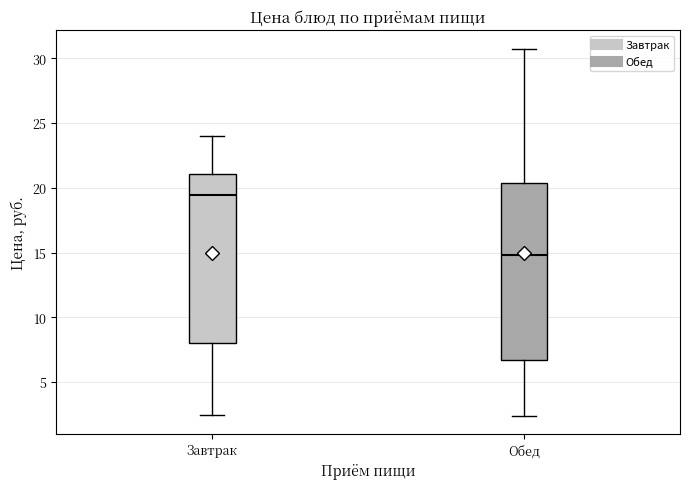

Which box's median line is the highest?

Завтрак